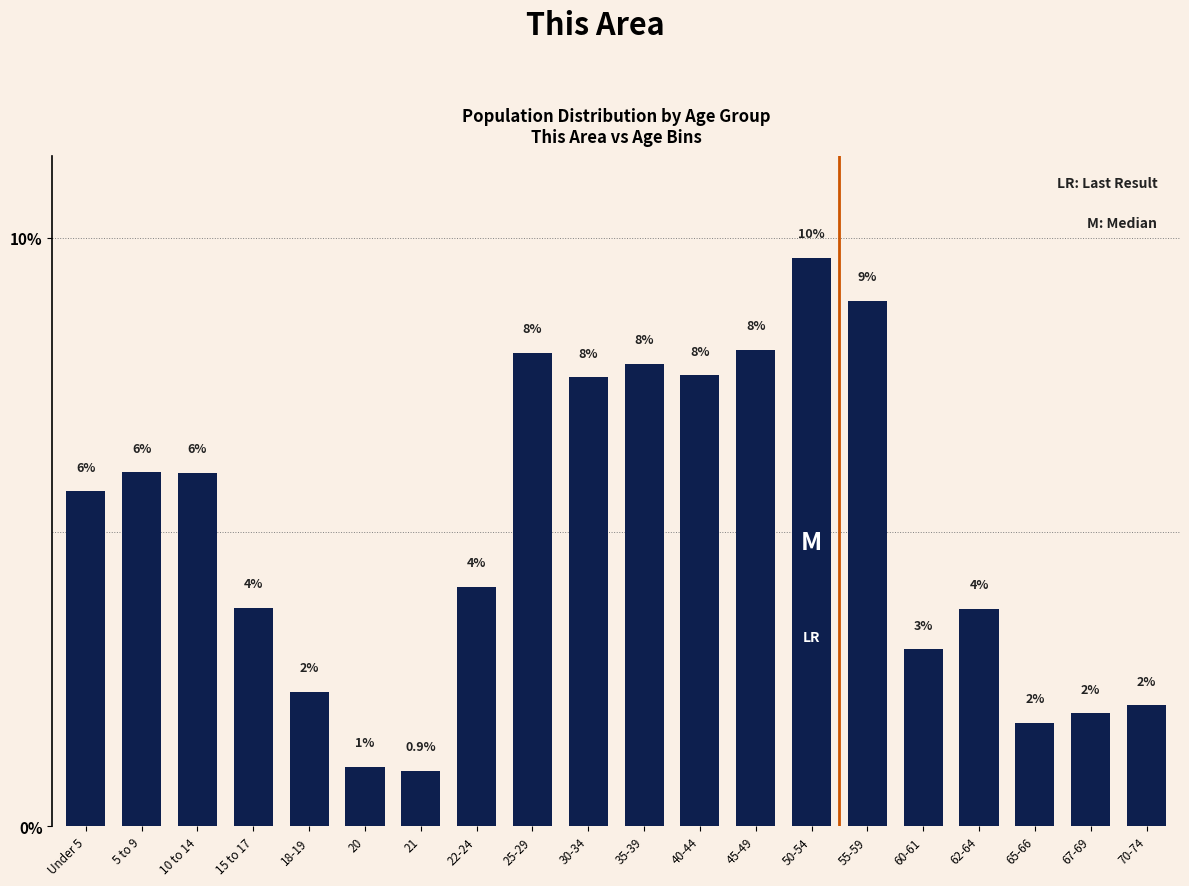

What is the value of the 17th bar from the left?

3.7